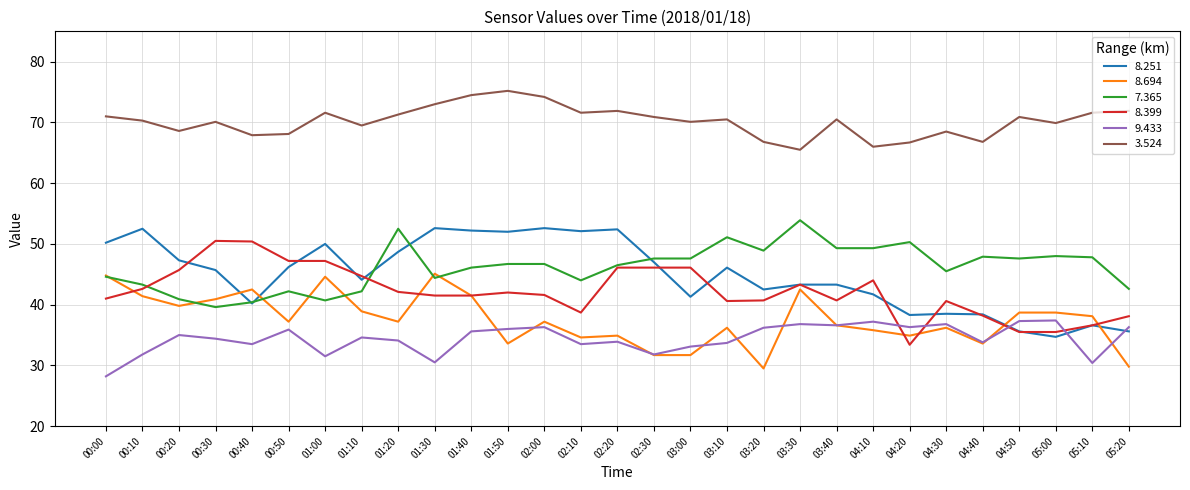

Which series changed the most between 00:50 and 01:00?

8.694